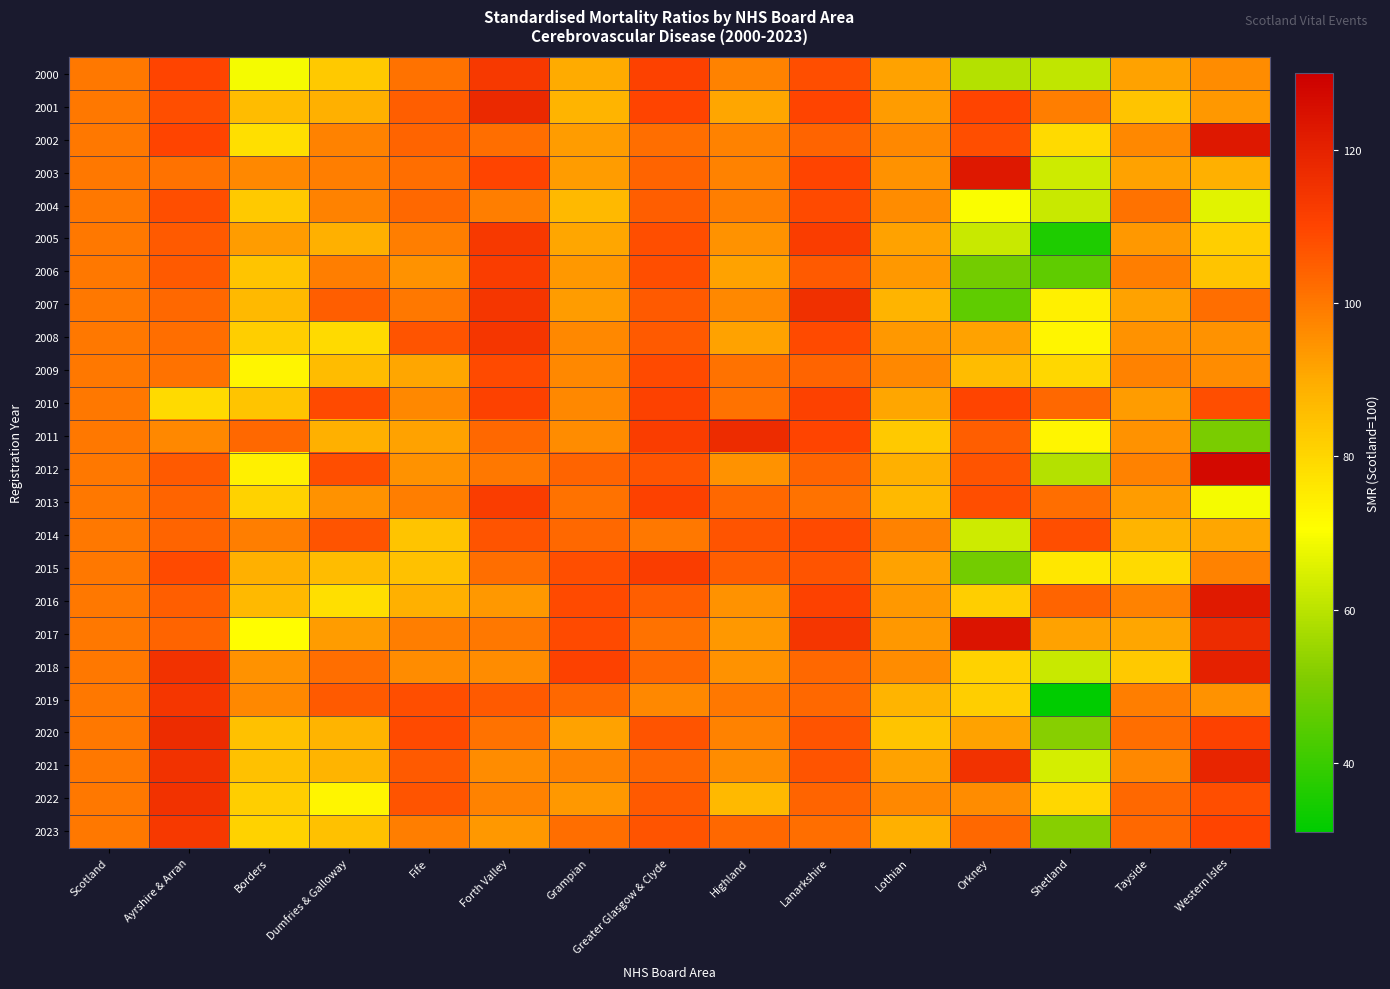

What is the smallest value displayed?

31